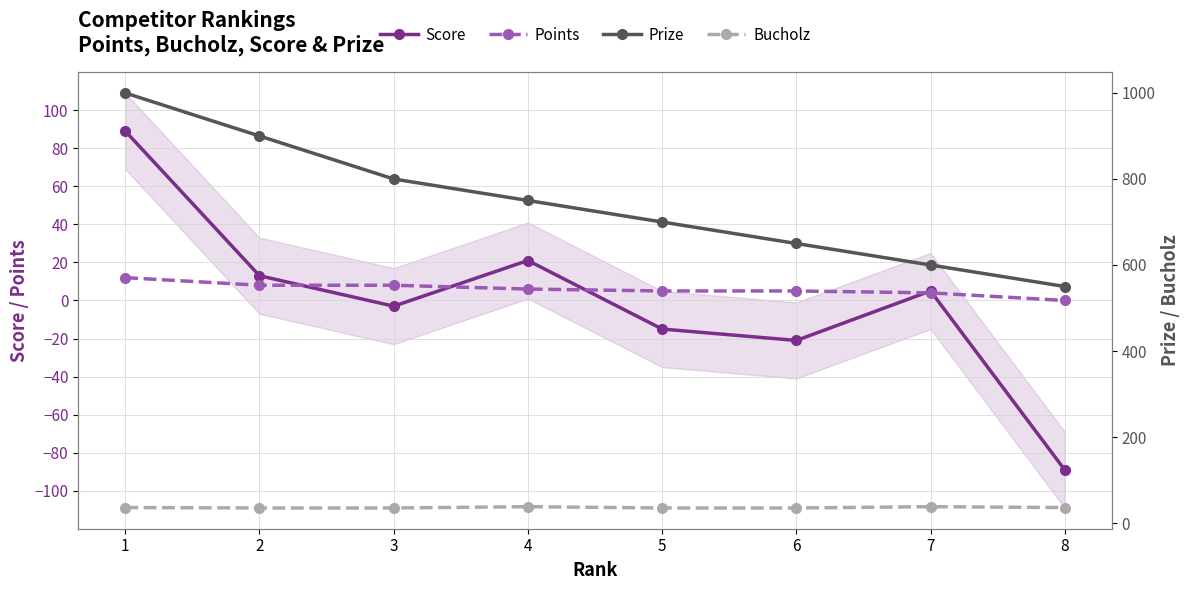

How many series are shown in this chart?

4